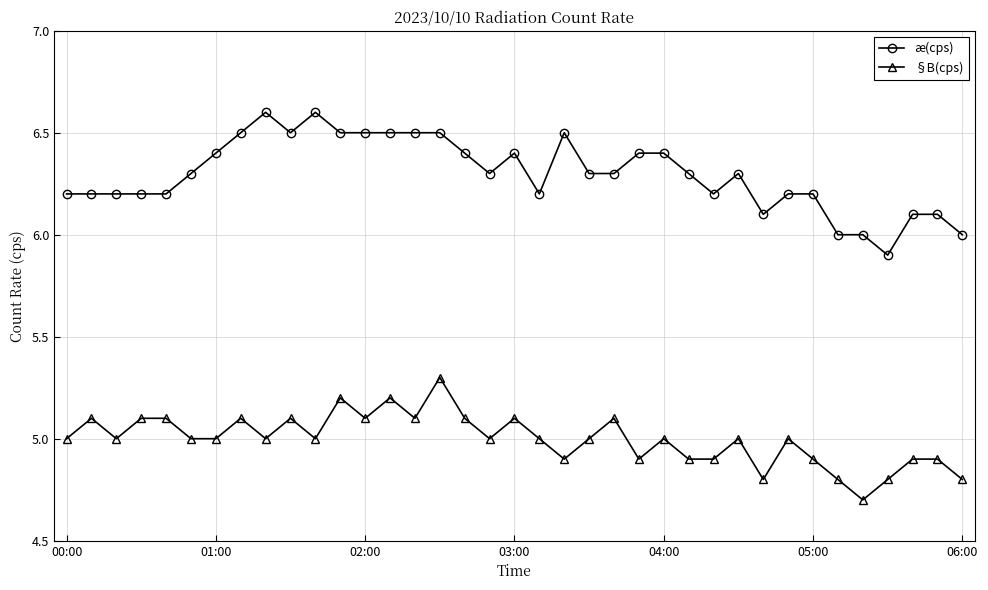

What is the minimum value shown in the chart?

4.7